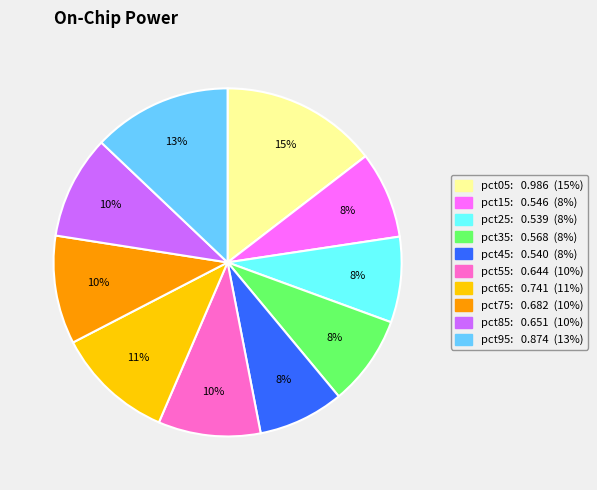

How many segments does this pie chart have?

10